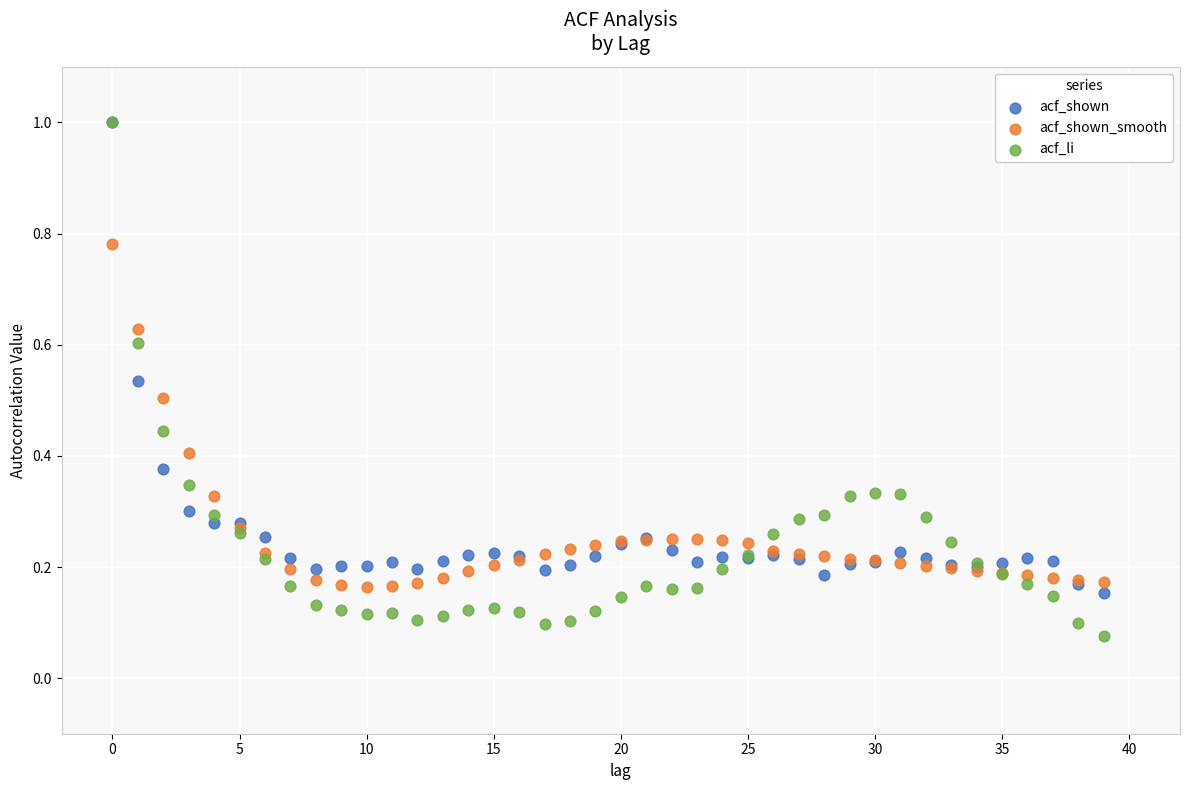

Which series contains the lowest Y value?

acf_li